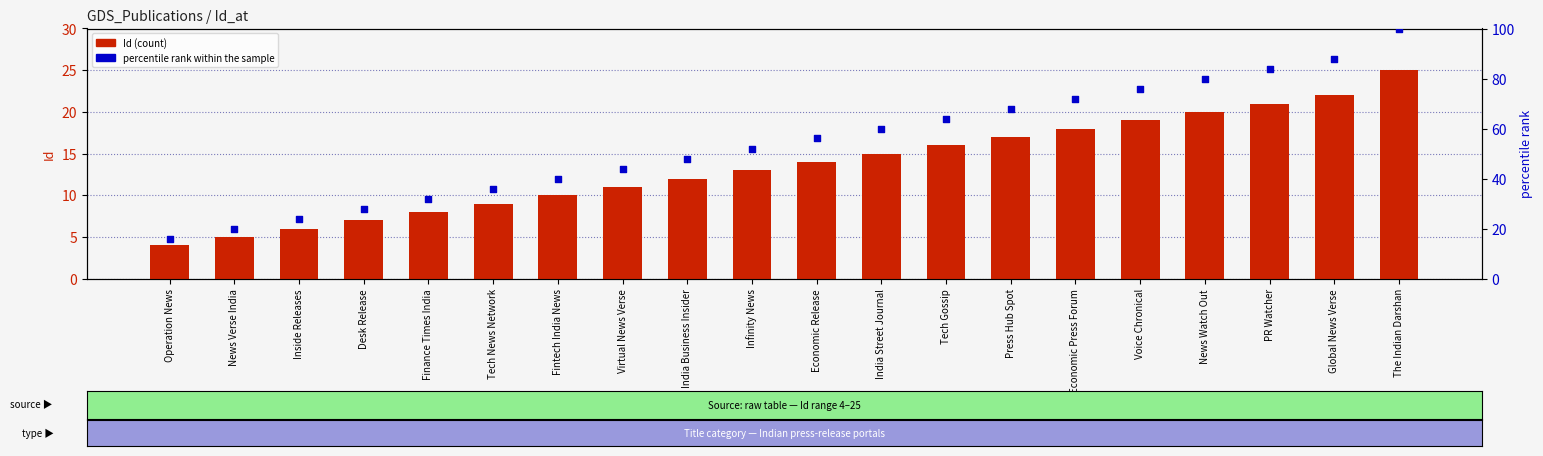

Which series contains the lowest Y value?

Id